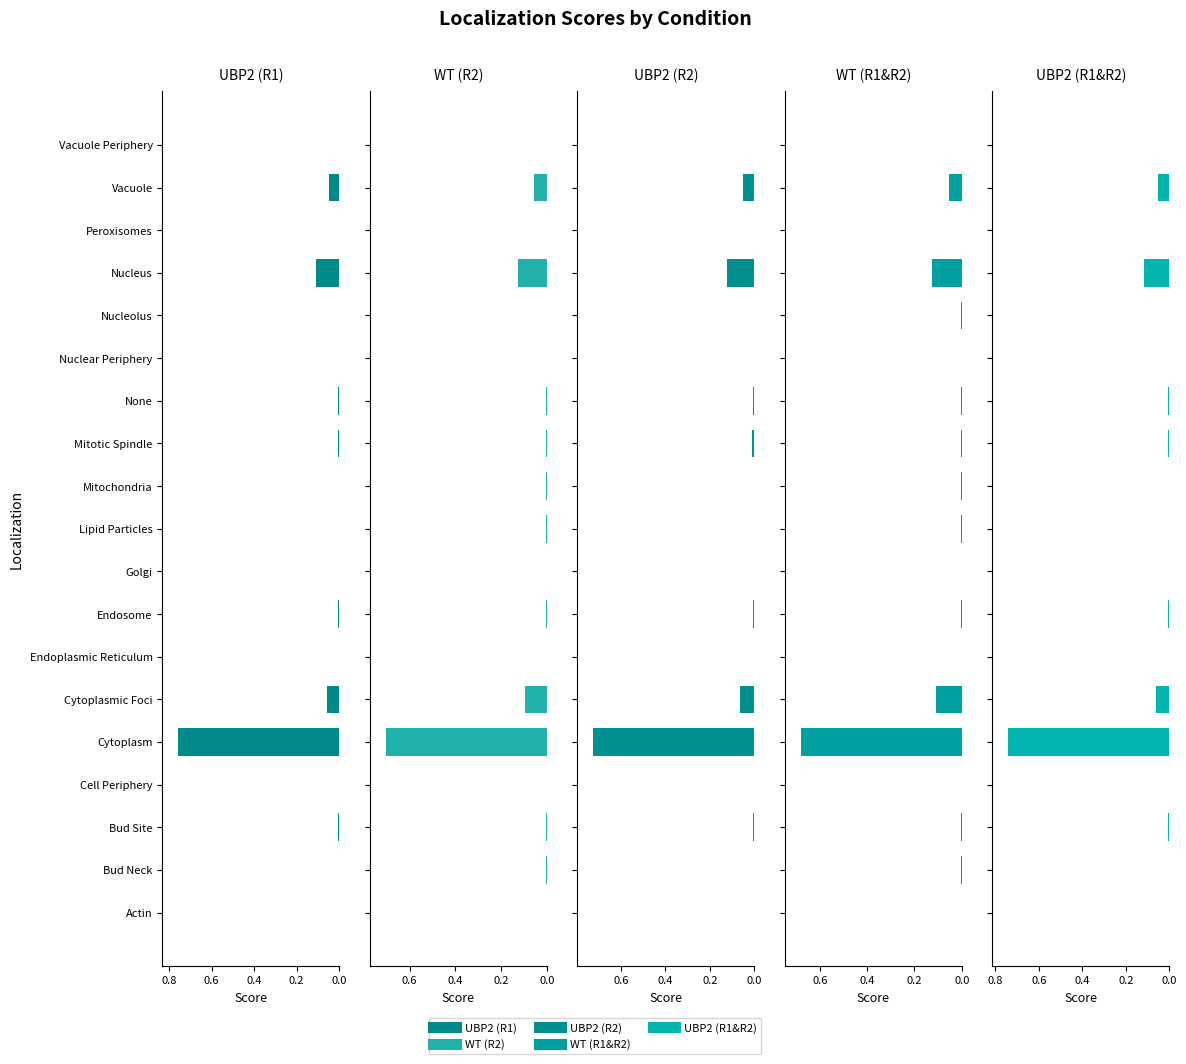

How many bars are there in each group?

5